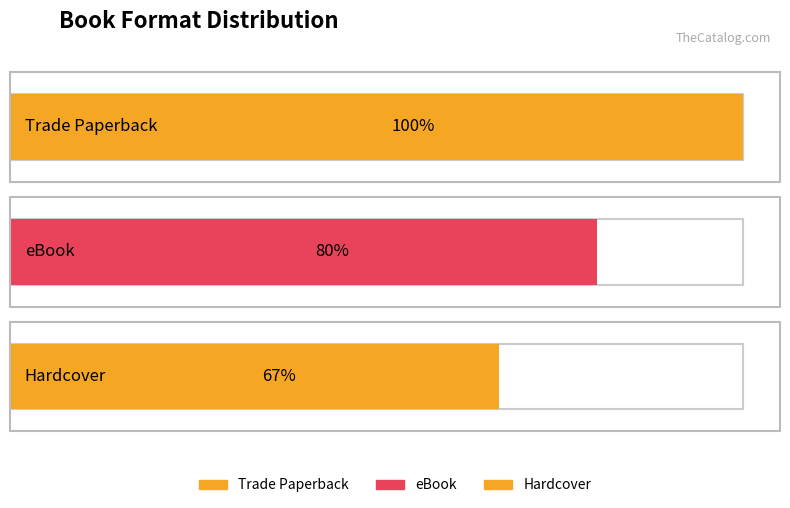

What position from the left is Trade Paperback?

1